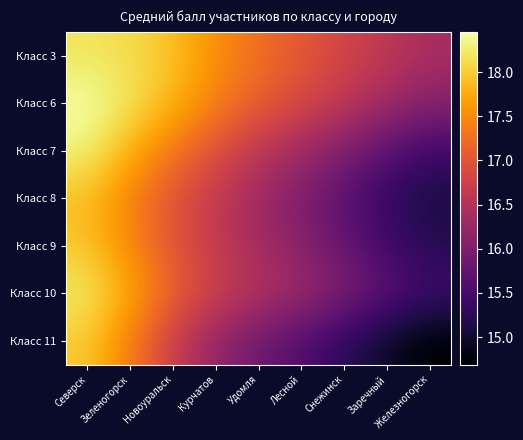

How many categories are shown in the chart?

9